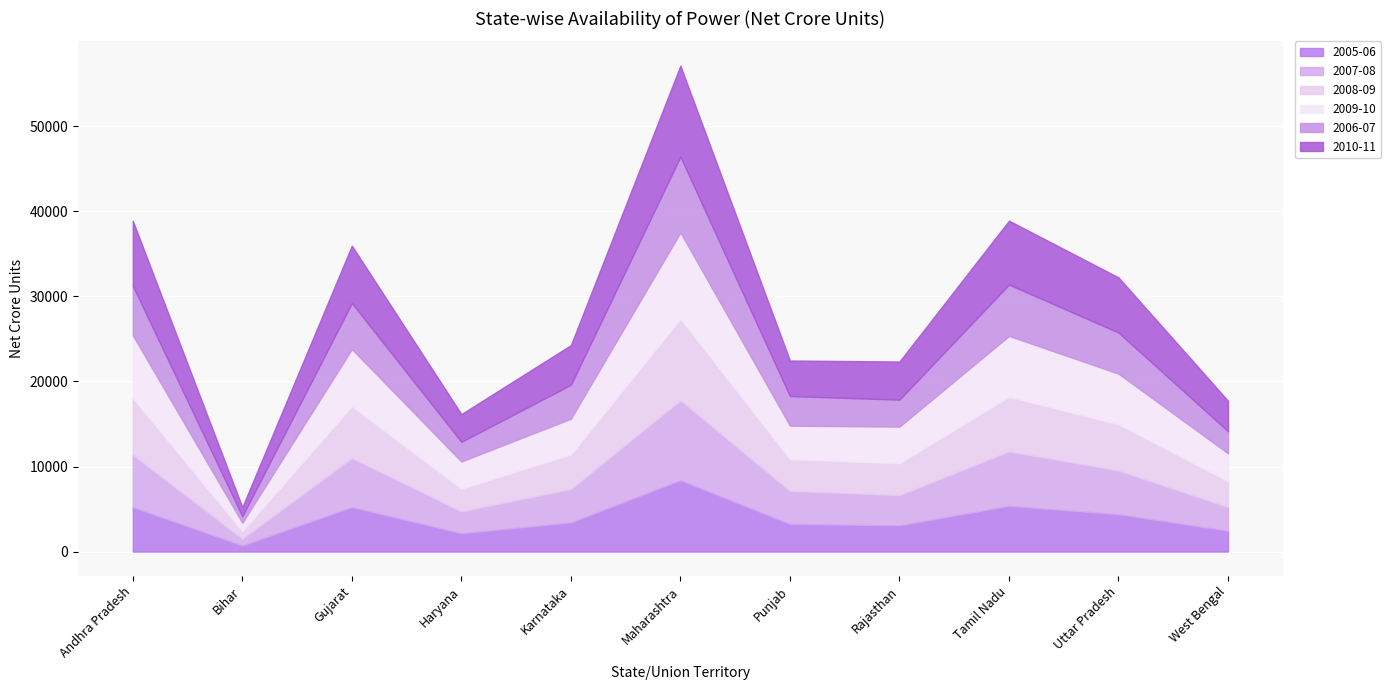

Which series has the largest total across all categories?

2010-11